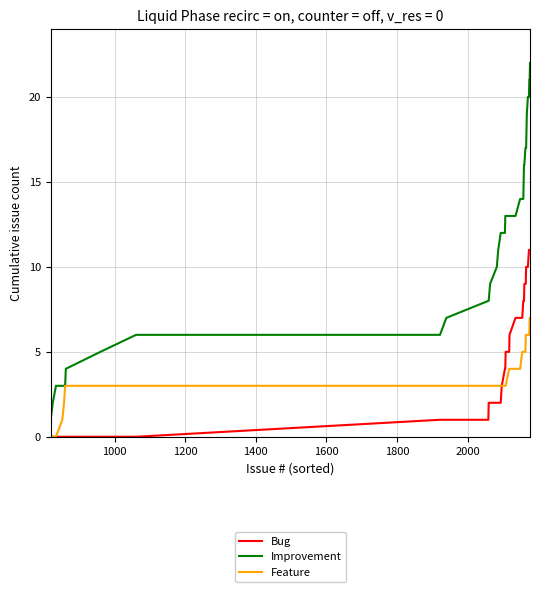

True or false: Bug and Improvement cross at least once.

False